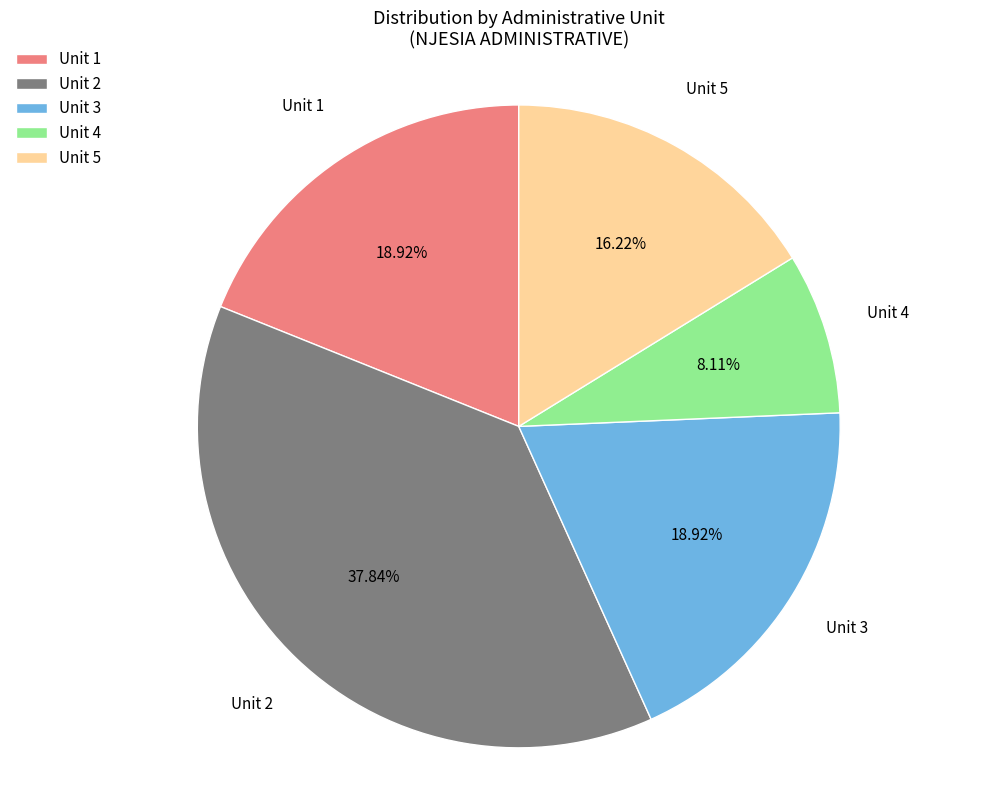

Is there a majority slice in this chart?

No